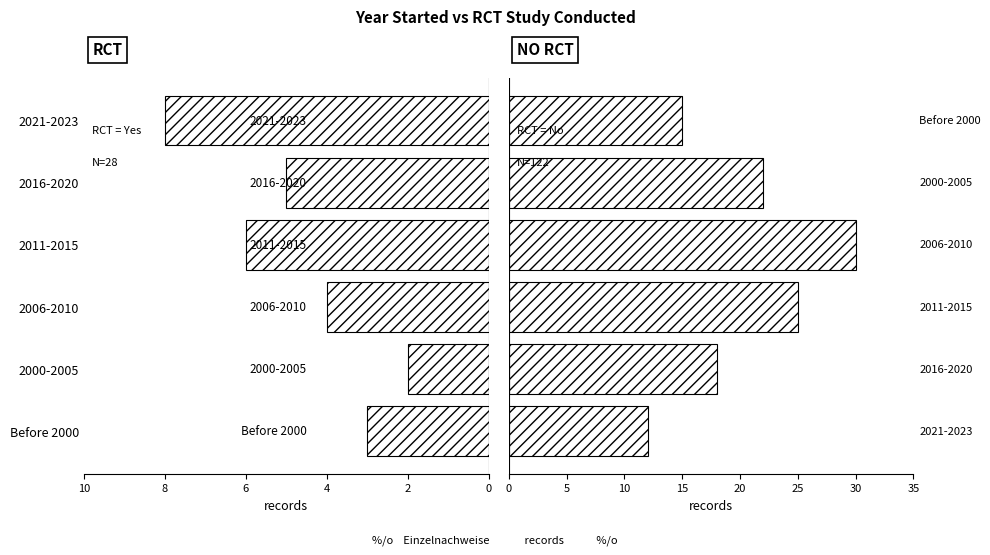

What is the value of the No bar at the 4th from the left?

30